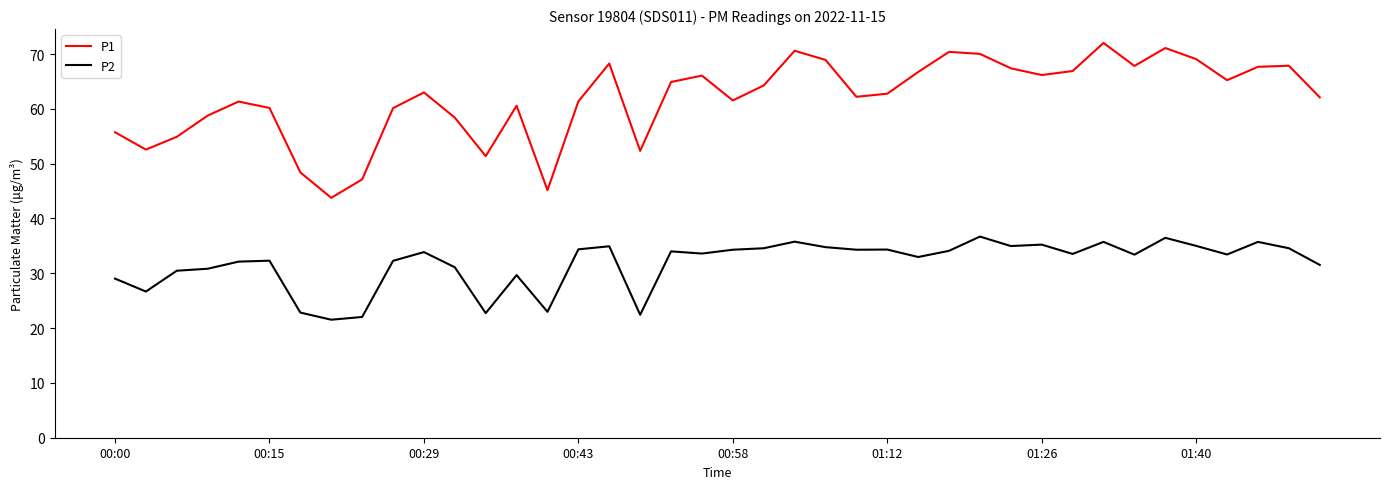

True or false: P2 and P1 intersect in this chart.

False